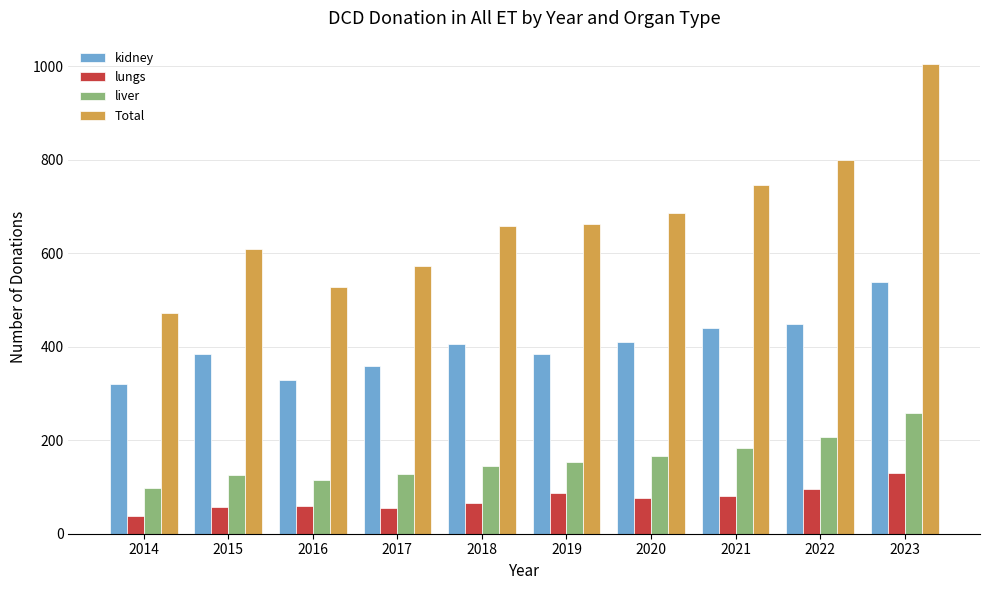

Rank the series at 2016 from highest to lowest value.

Total, kidney, liver, lungs